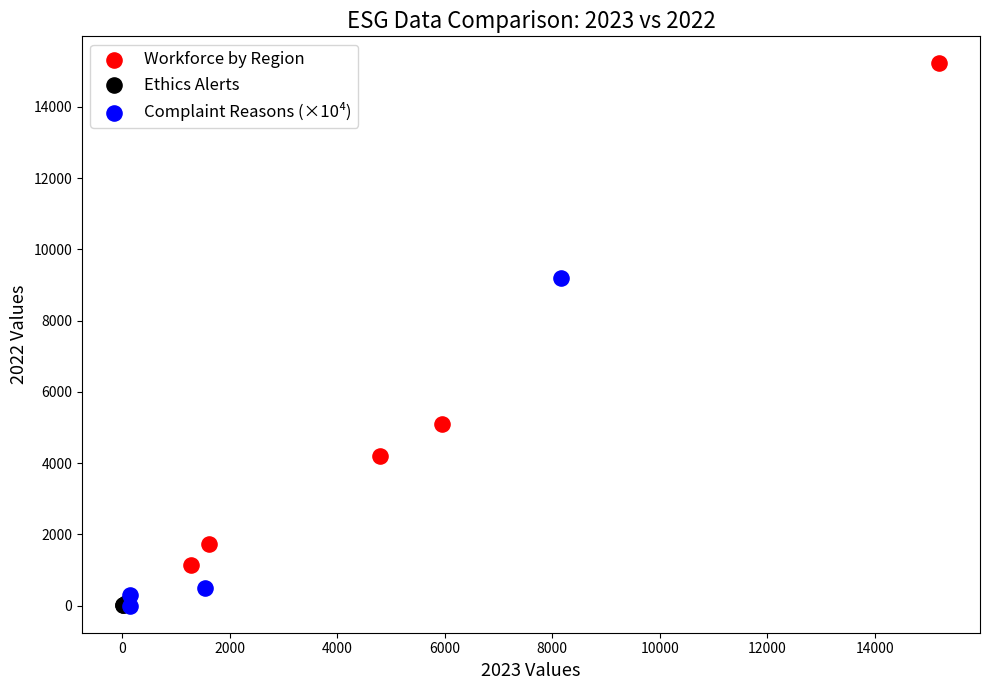

Which series contains the highest Y value?

Workforce by Region